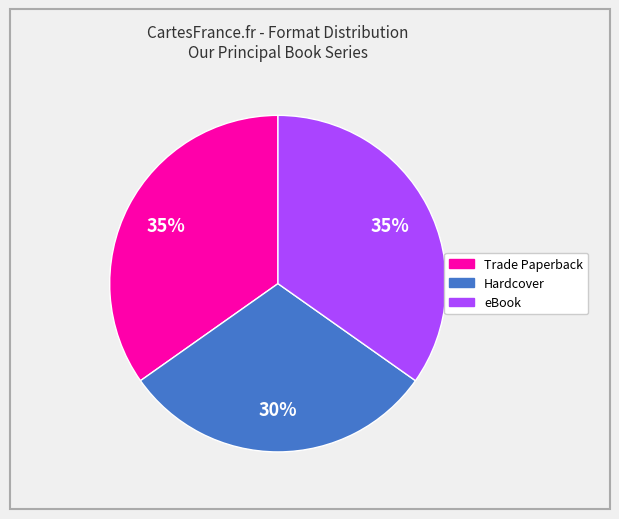

To the nearest percent, what is the combined percentage of Hardcover and eBook?

65%